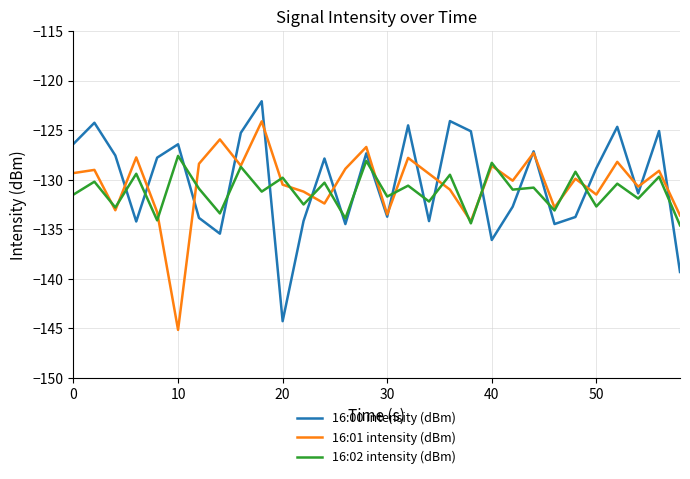

What is the minimum value for 16:01 intensity (dBm)?

-145.1